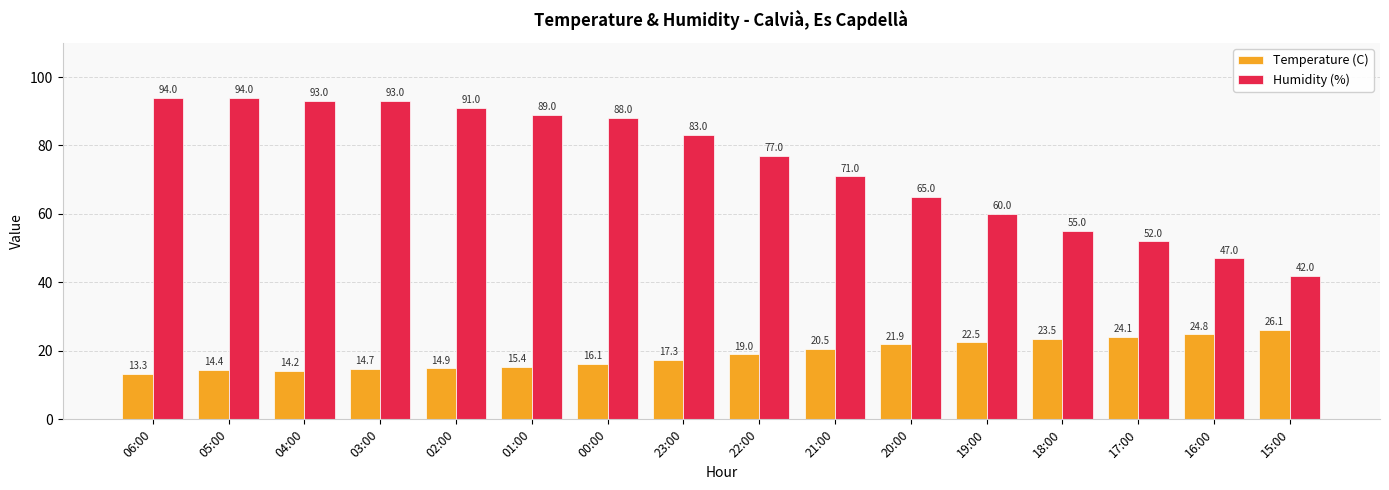

What is the label of the 6th bar from the left?

01:00